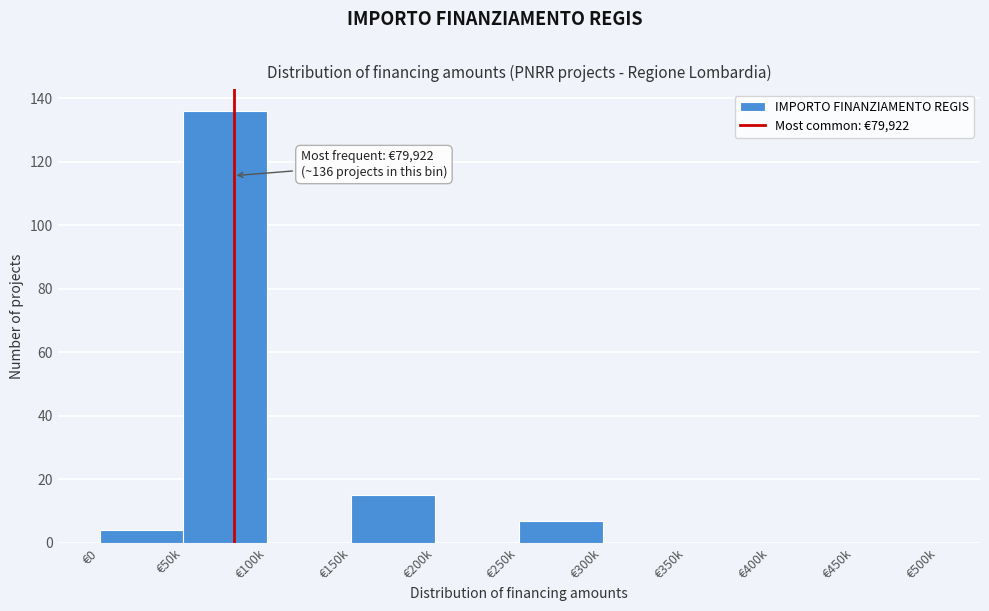

Reading left to right, extract all data points from this chart.

€0=4	€50k=136	€100k=0	€150k=15	€200k=0	€250k=7	€300k=0	€350k=0	€400k=0	€450k=0